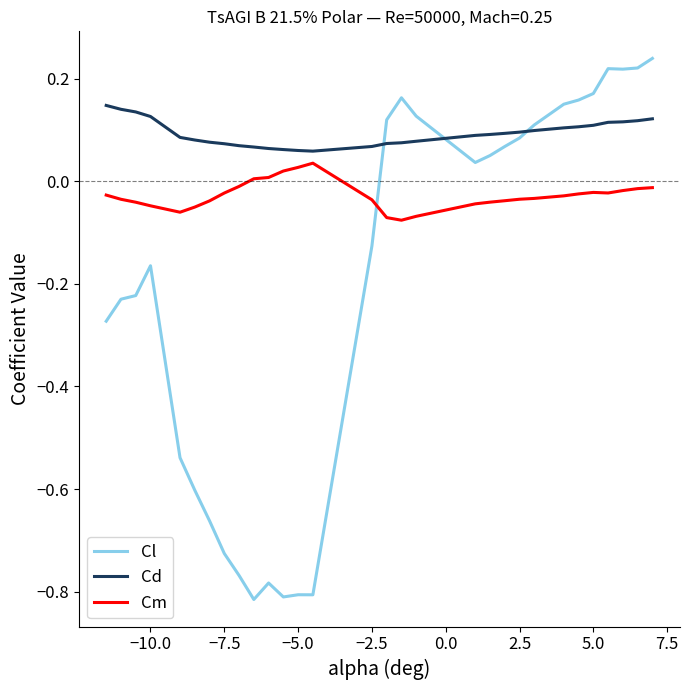

Which series has the largest total across all categories?

Cd